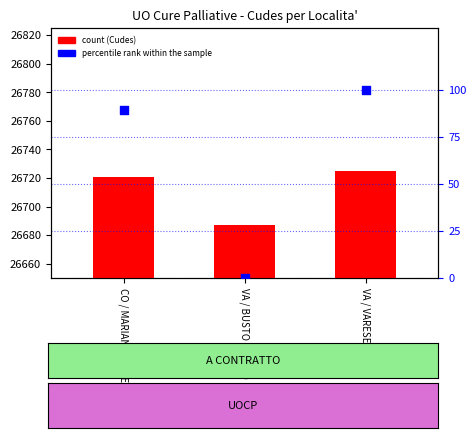

Which series reaches the maximum Y coordinate?

percentile rank within the sample